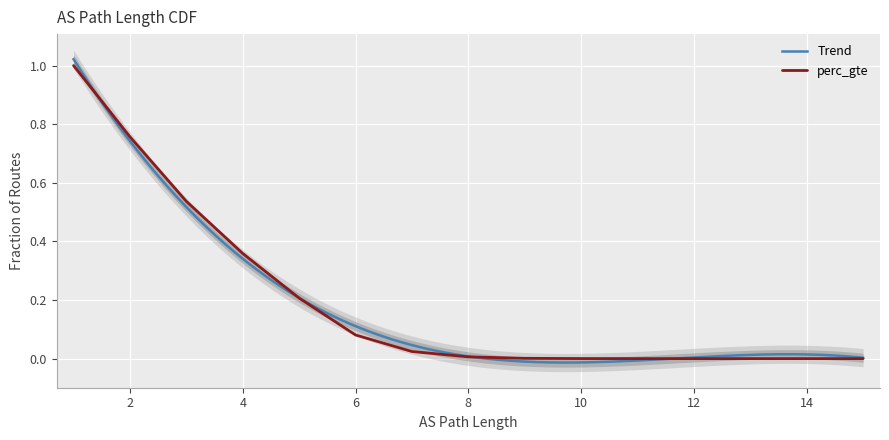

What is the greatest value displayed?

1.0